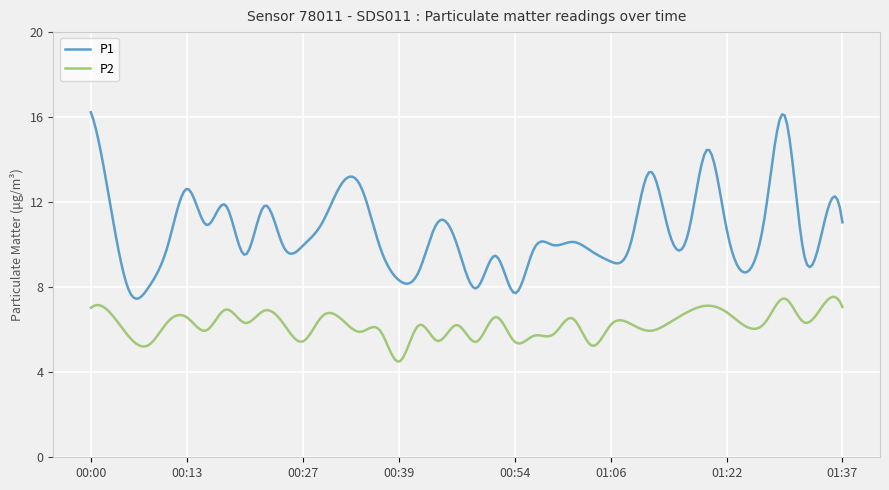

List the series in order of their overall mean, lowest first.

P2, P1